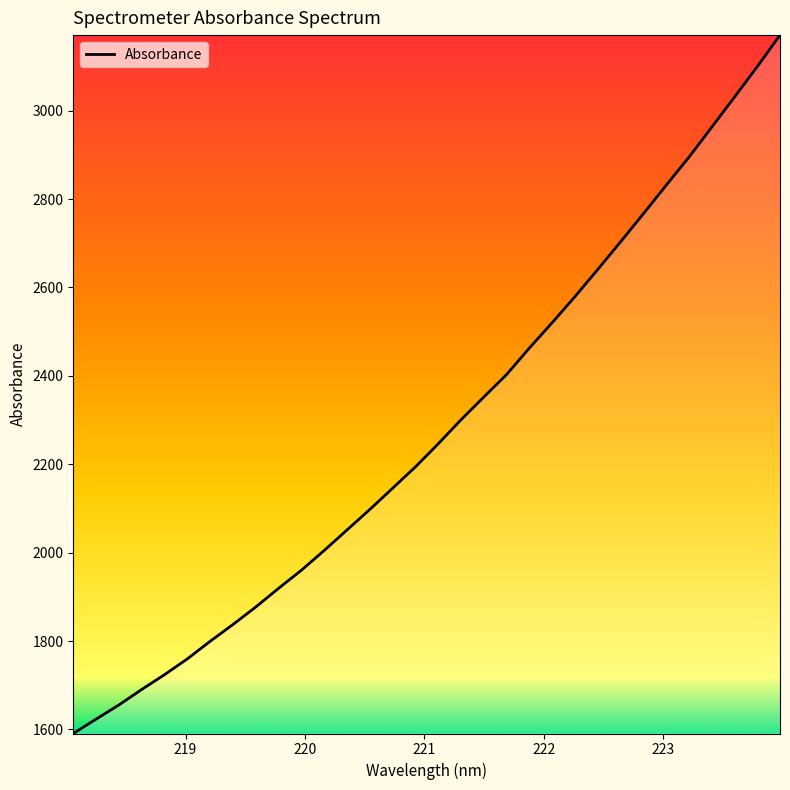

What is the smallest value displayed?

1590.8